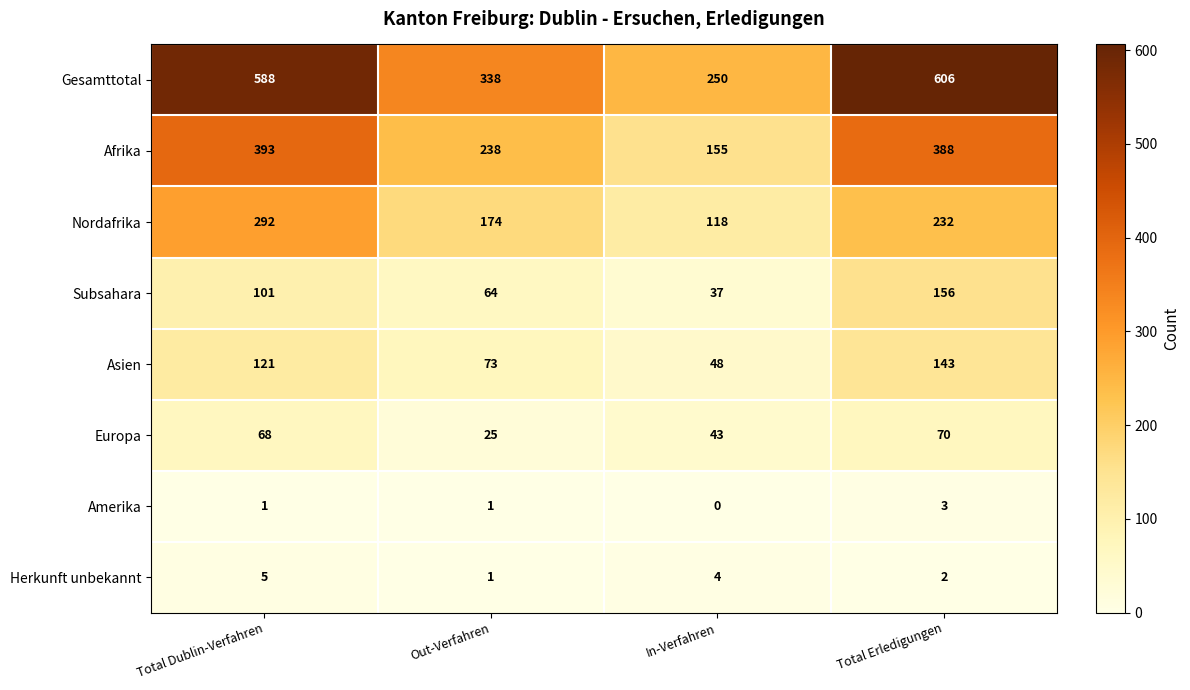

Count the Nordafrika values in the range 174 to 292.

3